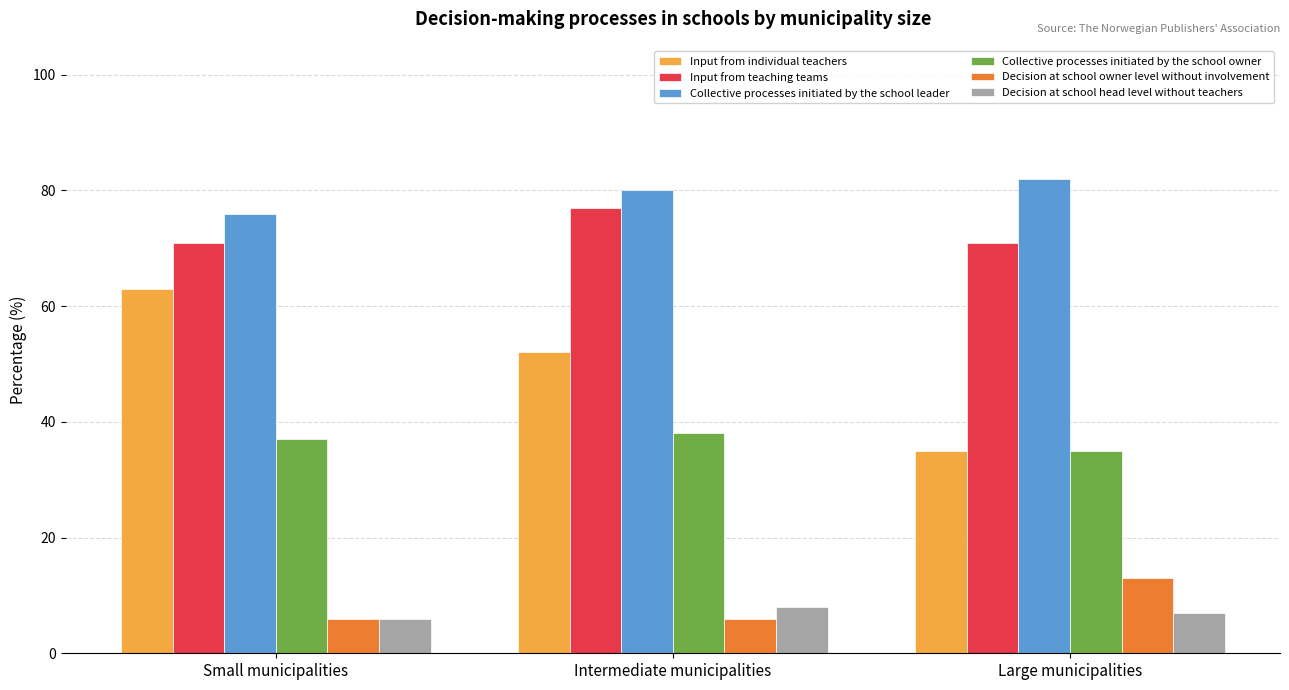

What are all the series names shown in the legend?

Input from individual teachers, Input from teaching teams, Collective processes initiated by the school leader, Collective processes initiated by the school owner, Decision at school owner level without involvement, Decision at school head level without teachers